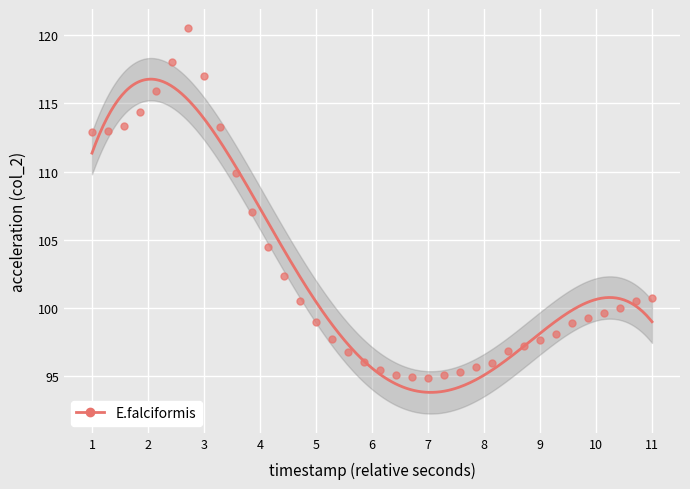

What is the range of Y values (max minus min)?

25.6